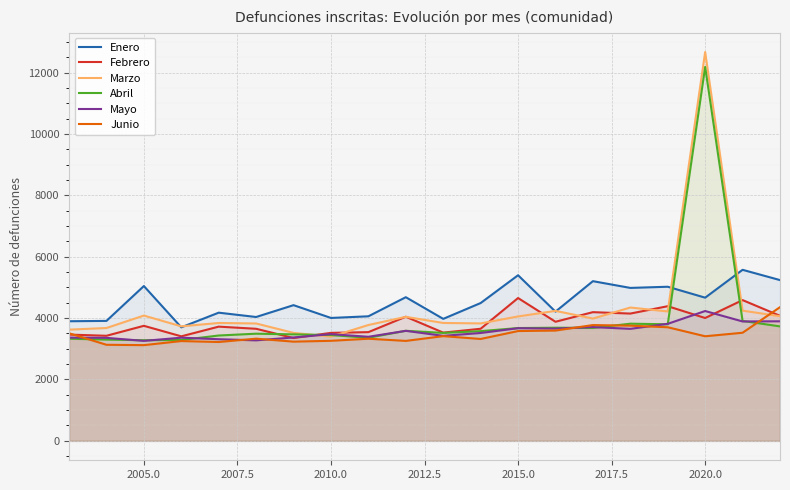

How many lines are shown in the chart?

6